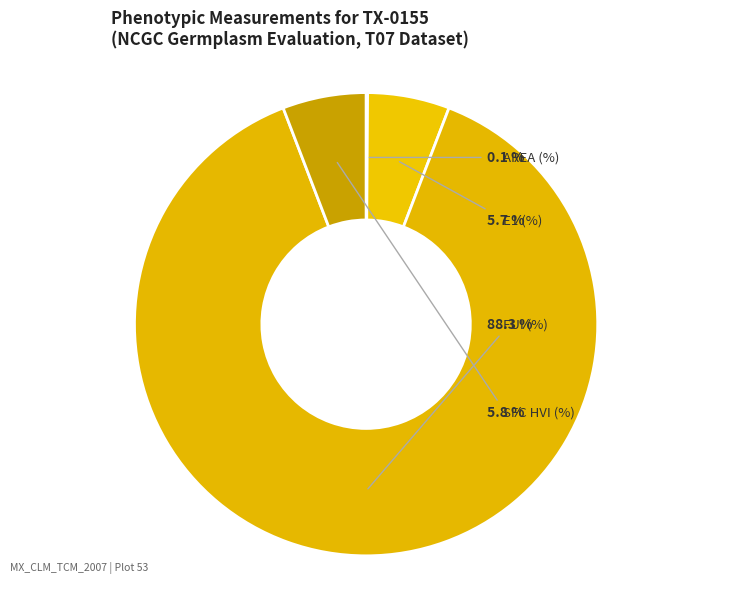

To the nearest percent, what is the difference between the E1 (%) and FUI (%) slice percentages?

83%